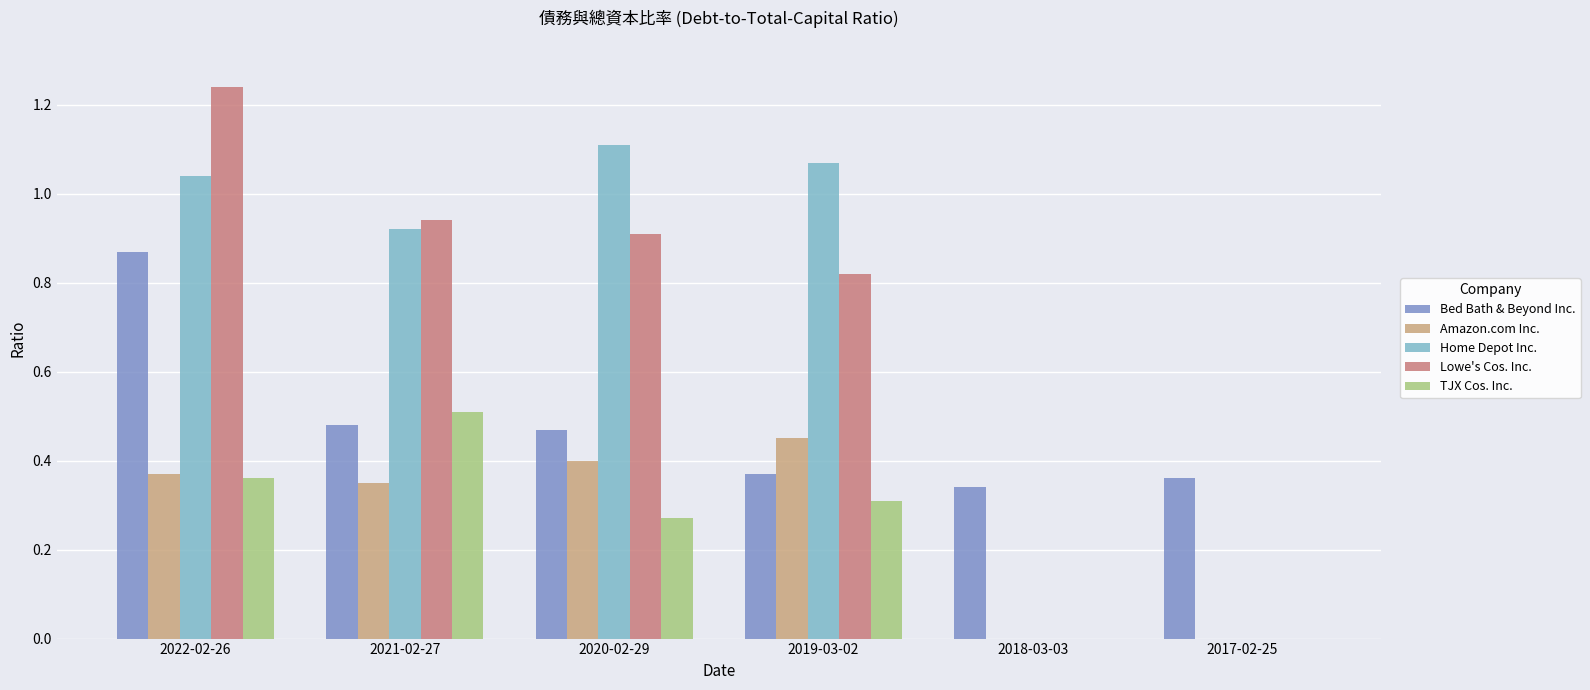

How many Amazon.com Inc. values are between 0 and 1?

6